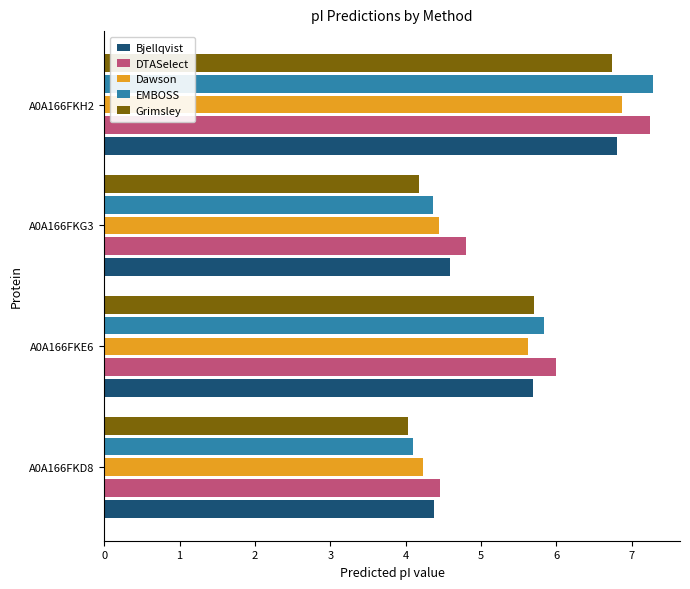

What is the sum of the Grimsley values at A0A166FKE6 and A0A166FKD8?

9.7